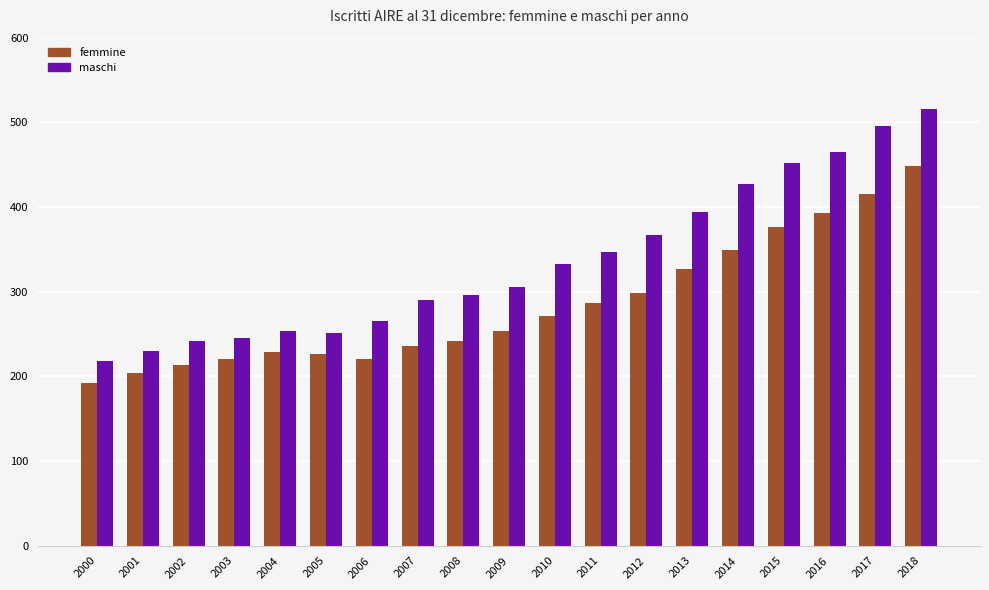

Which series changed the most between 2005 and 2018?

maschi